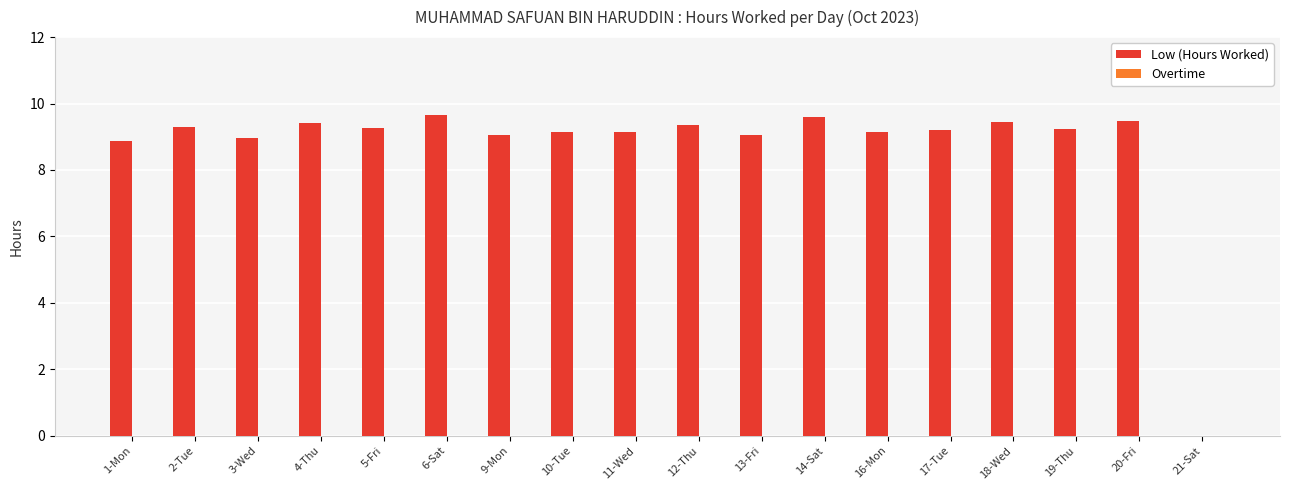

Where is the data nearest to the value 4?

21-Sat